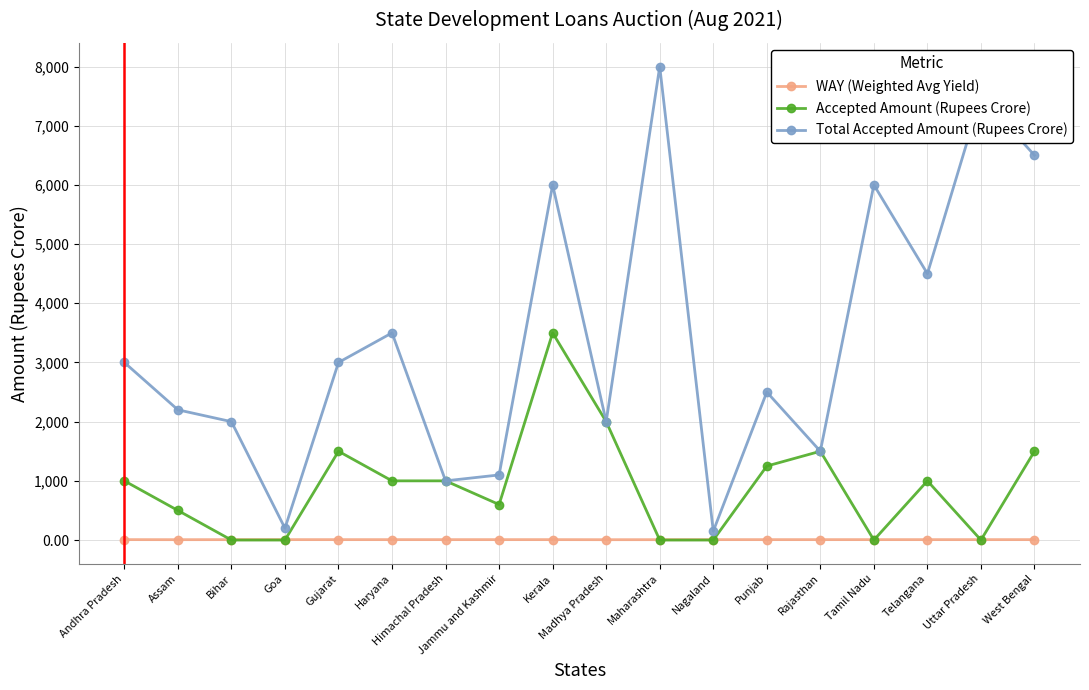

Is this an area chart (filled region under the line)?

No